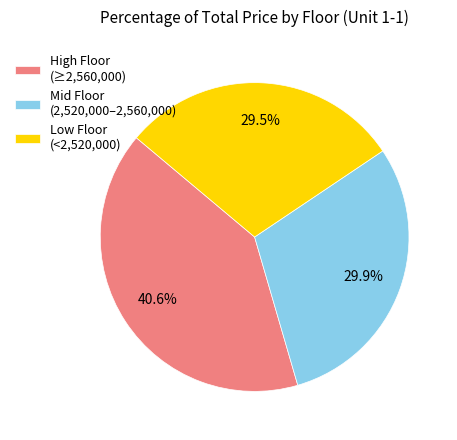

Is there a majority slice in this chart?

No